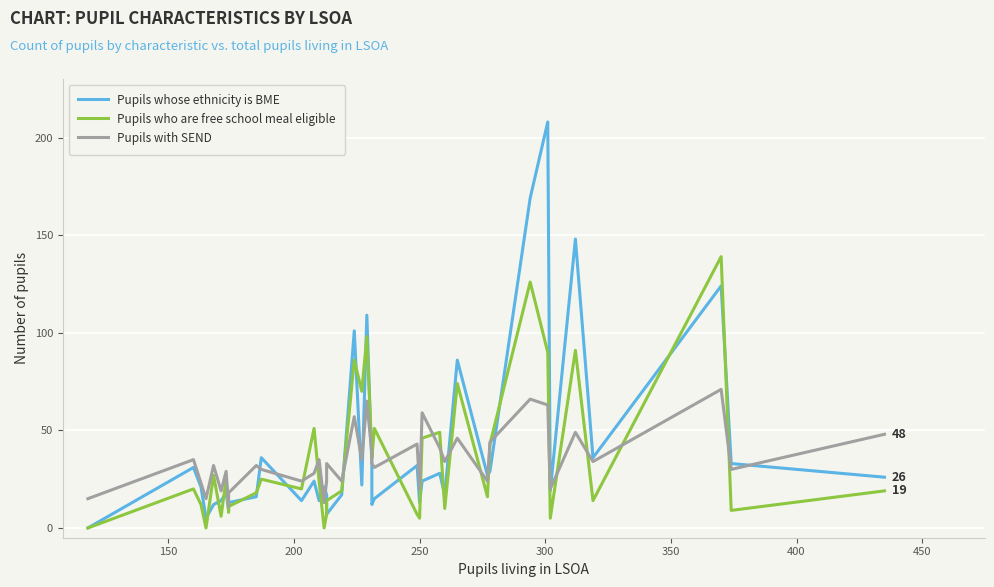

What are all the series names shown in the legend?

Pupils whose ethnicity is BME, Pupils who are free school meal eligible, Pupils with SEND